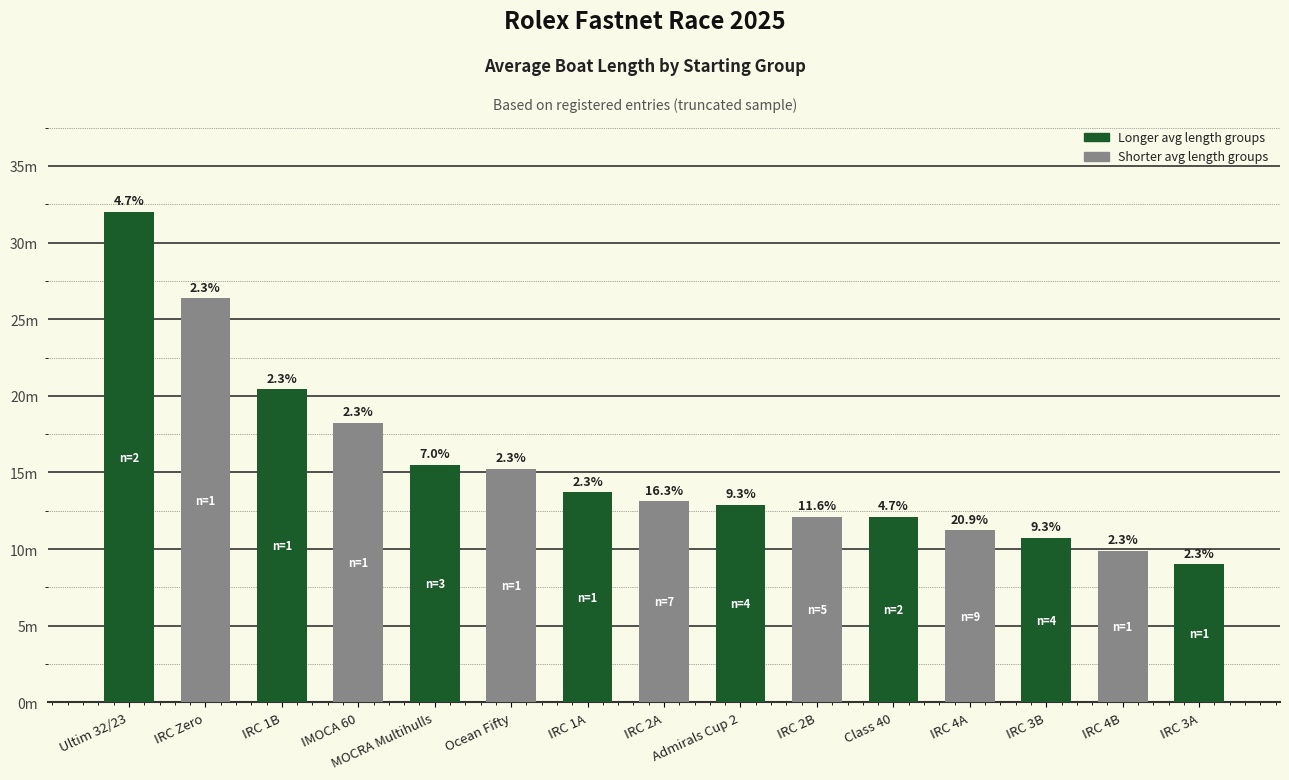

What is the value of the 9th bar from the left?

12.9